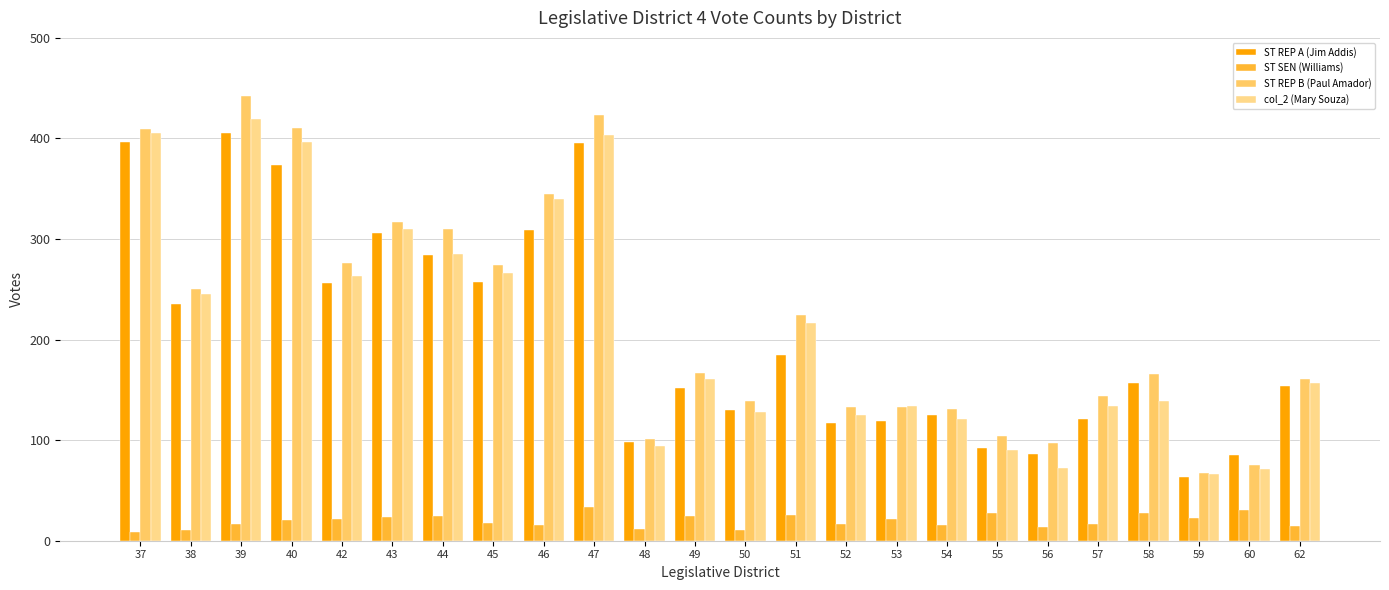

How many data points in ST REP A (Jim Addis) are less than 157?

12